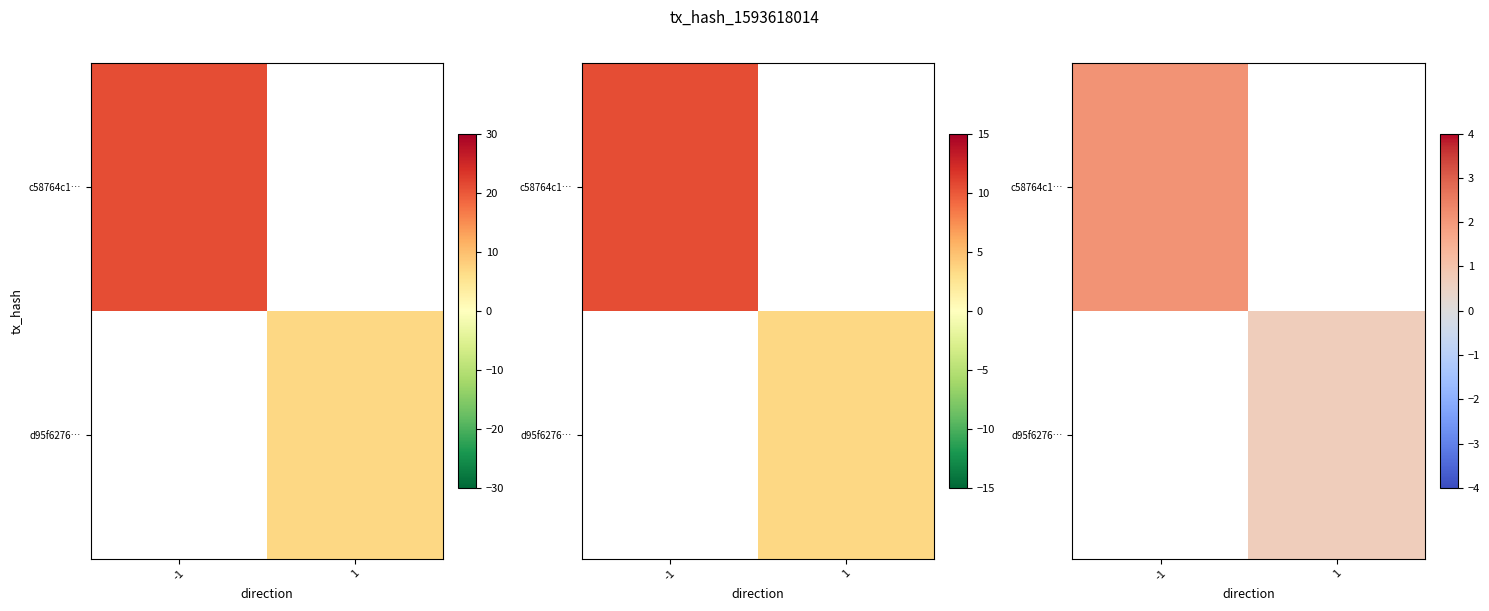

At which label does c58764c1… reach its minimum?

-1